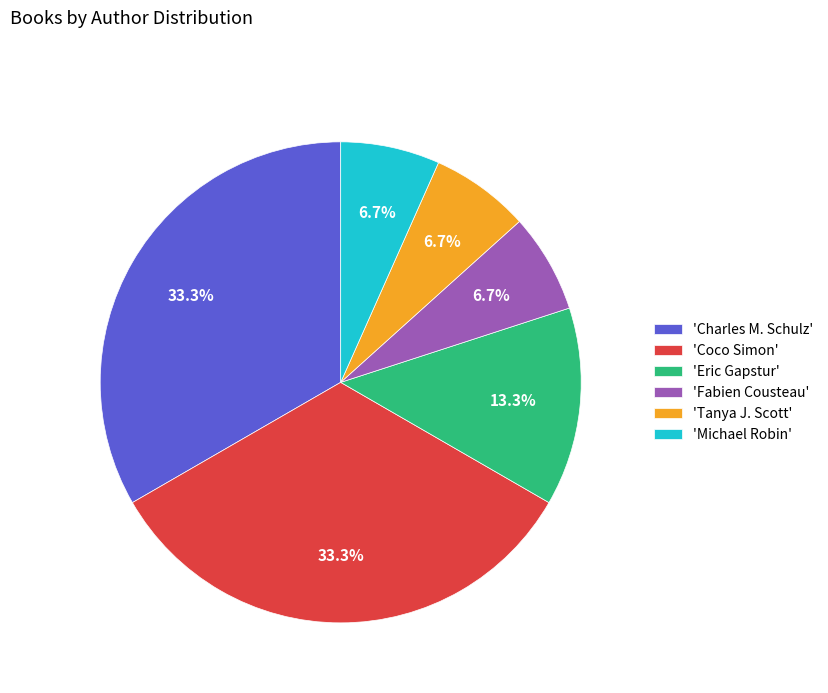

Is the sum of 'Michael Robin' and 'Fabien Cousteau' greater than half?

No